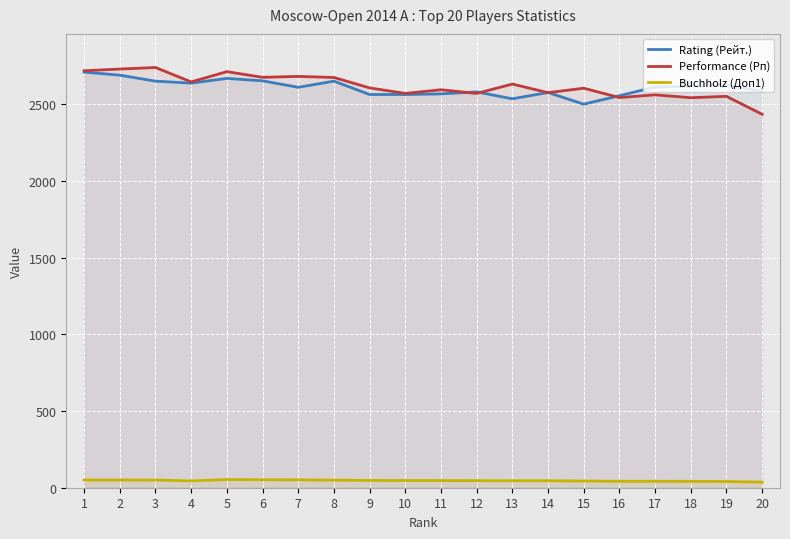

Reading left to right, extract all data points from this chart.

Rating (Рейт.): 1=2710.0	2=2690.0	3=2651.0	4=2638.0	5=2669.0	6=2653.0	7=2611.0	8=2651.0	9=2564.0	10=2564.0	11=2568.0	12=2581.0	13=2536.0	14=2577.0	15=2501.0	16=2556.0	17=2613.0	18=2617.0	19=2627.0	20=2584.0
Performance (Рп): 1=2719.0	2=2730.0	3=2740.0	4=2646.0	5=2713.0	6=2676.0	7=2682.0	8=2675.0	9=2607.0	10=2571.0	11=2595.0	12=2571.0	13=2632.0	14=2576.0	15=2605.0	16=2544.0	17=2562.0	18=2543.0	19=2552.0	20=2435.0
Buchholz (Доп1): 1=50.5	2=50.5	3=50.0	4=44.5	5=53.5	6=52.0	7=51.5	8=49.5	9=47.5	10=47.0	11=46.5	12=46.0	13=45.5	14=45.5	15=43.5	16=42.0	17=42.0	18=41.5	19=40.5	20=36.5